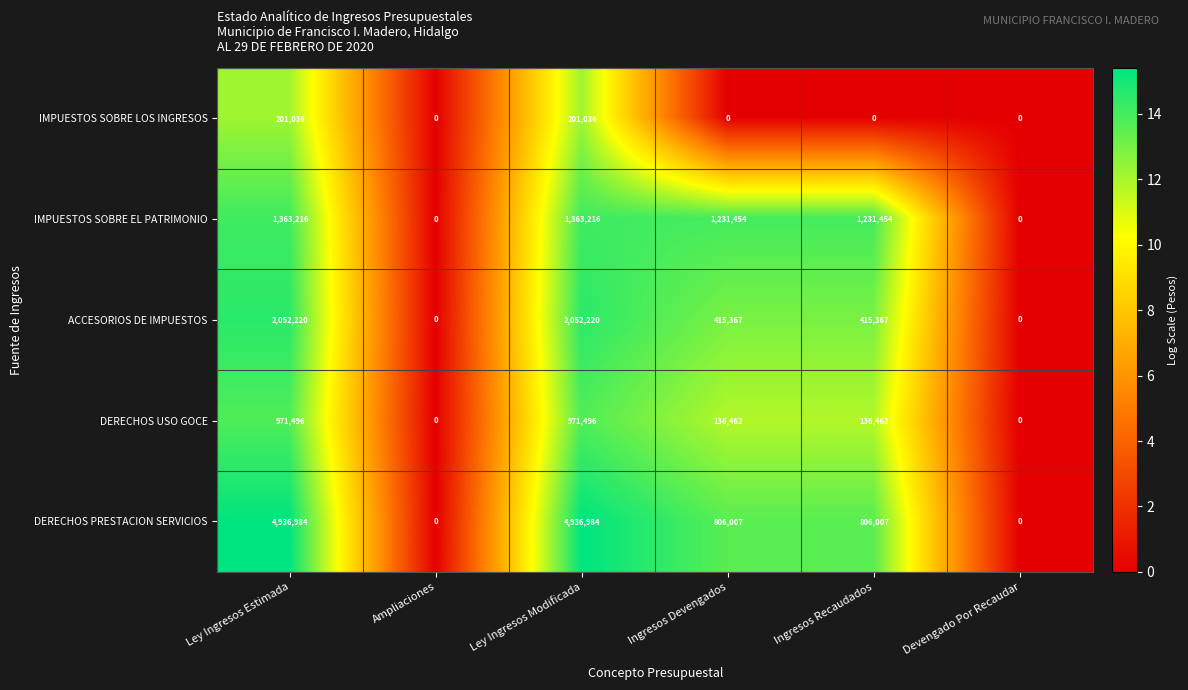

What is the average value of the DERECHOS USO GOCE series?

369319